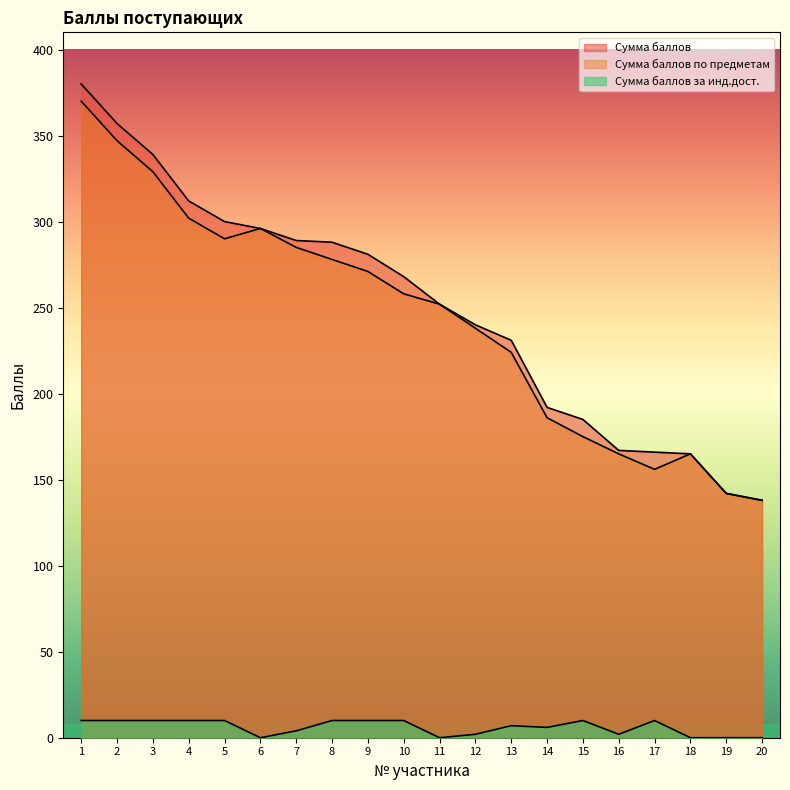

At which category is the sum across all series the highest?

1